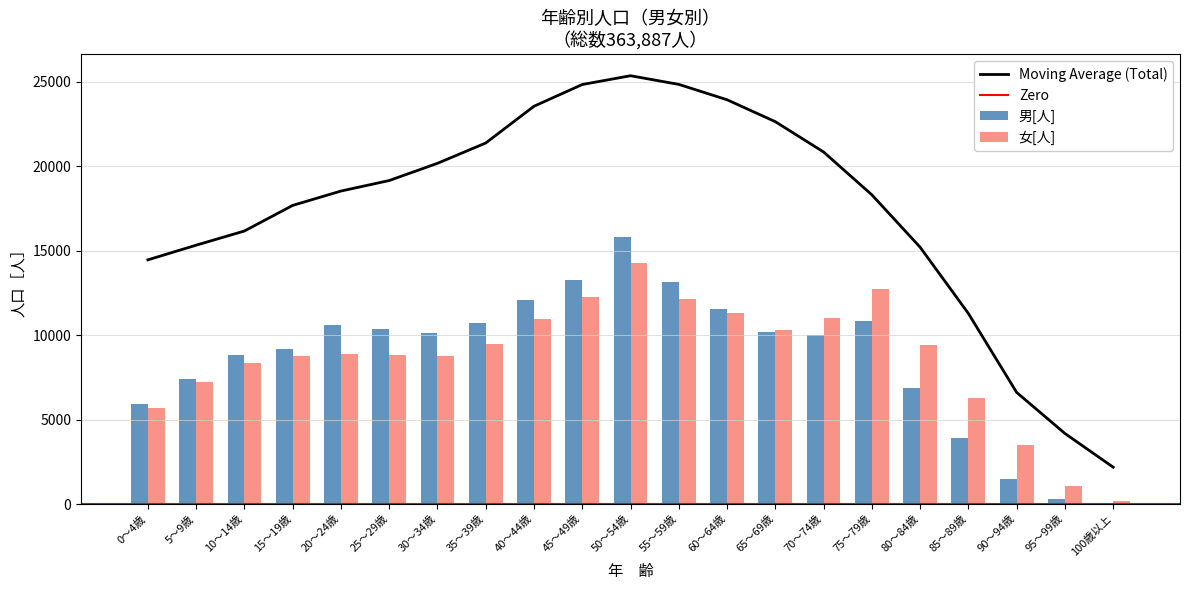

At 65～69歳, list the series in order from largest to smallest.

女[人], 男[人]